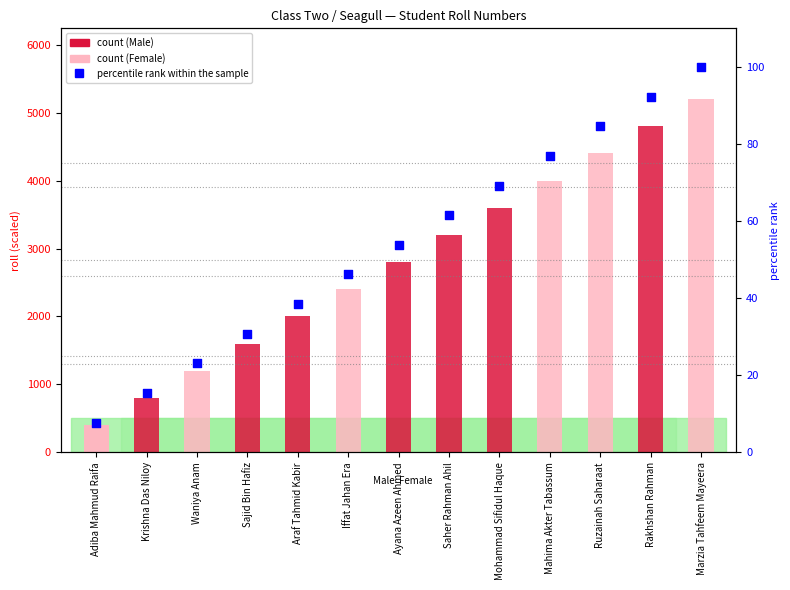

What is the change in value from Mahima Akter Tabassum to Ruzainah Saharaat?

+7.7